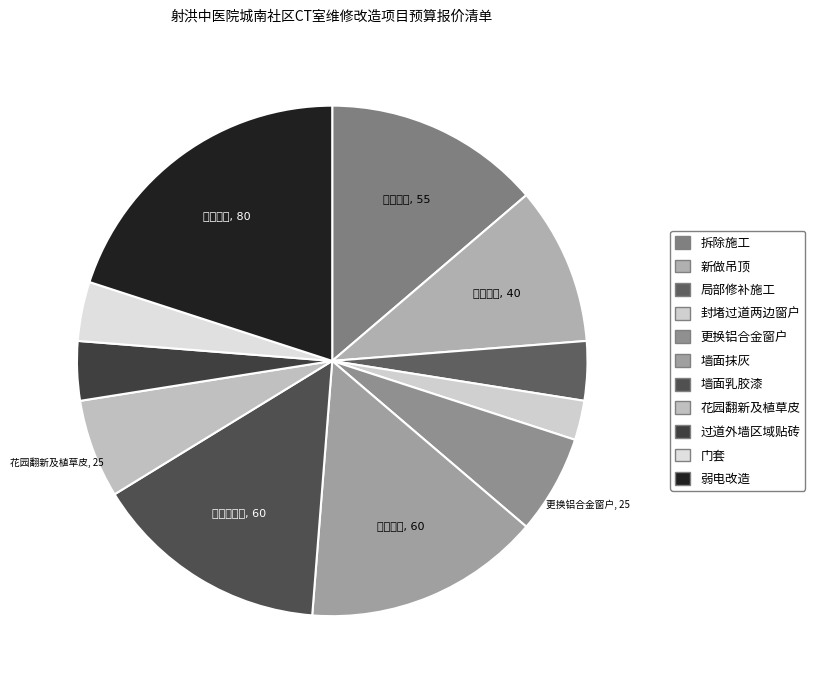

To the nearest percent, what is the difference between the 花园翻新及植草皮 and 墙面抹灰 slice percentages?

9%